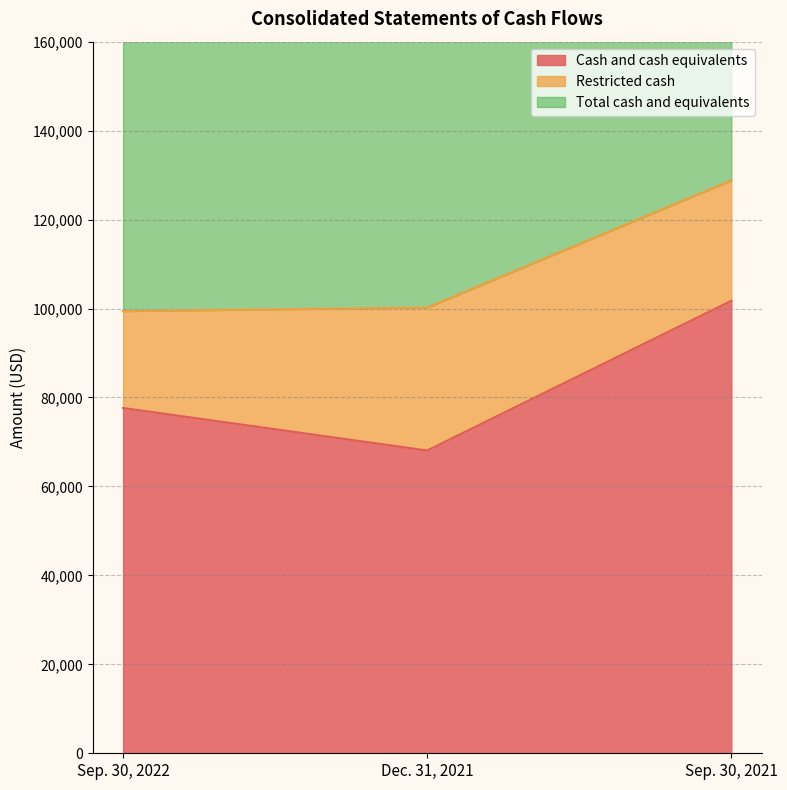

What is the label of the 3rd point from the left?

Sep. 30, 2021